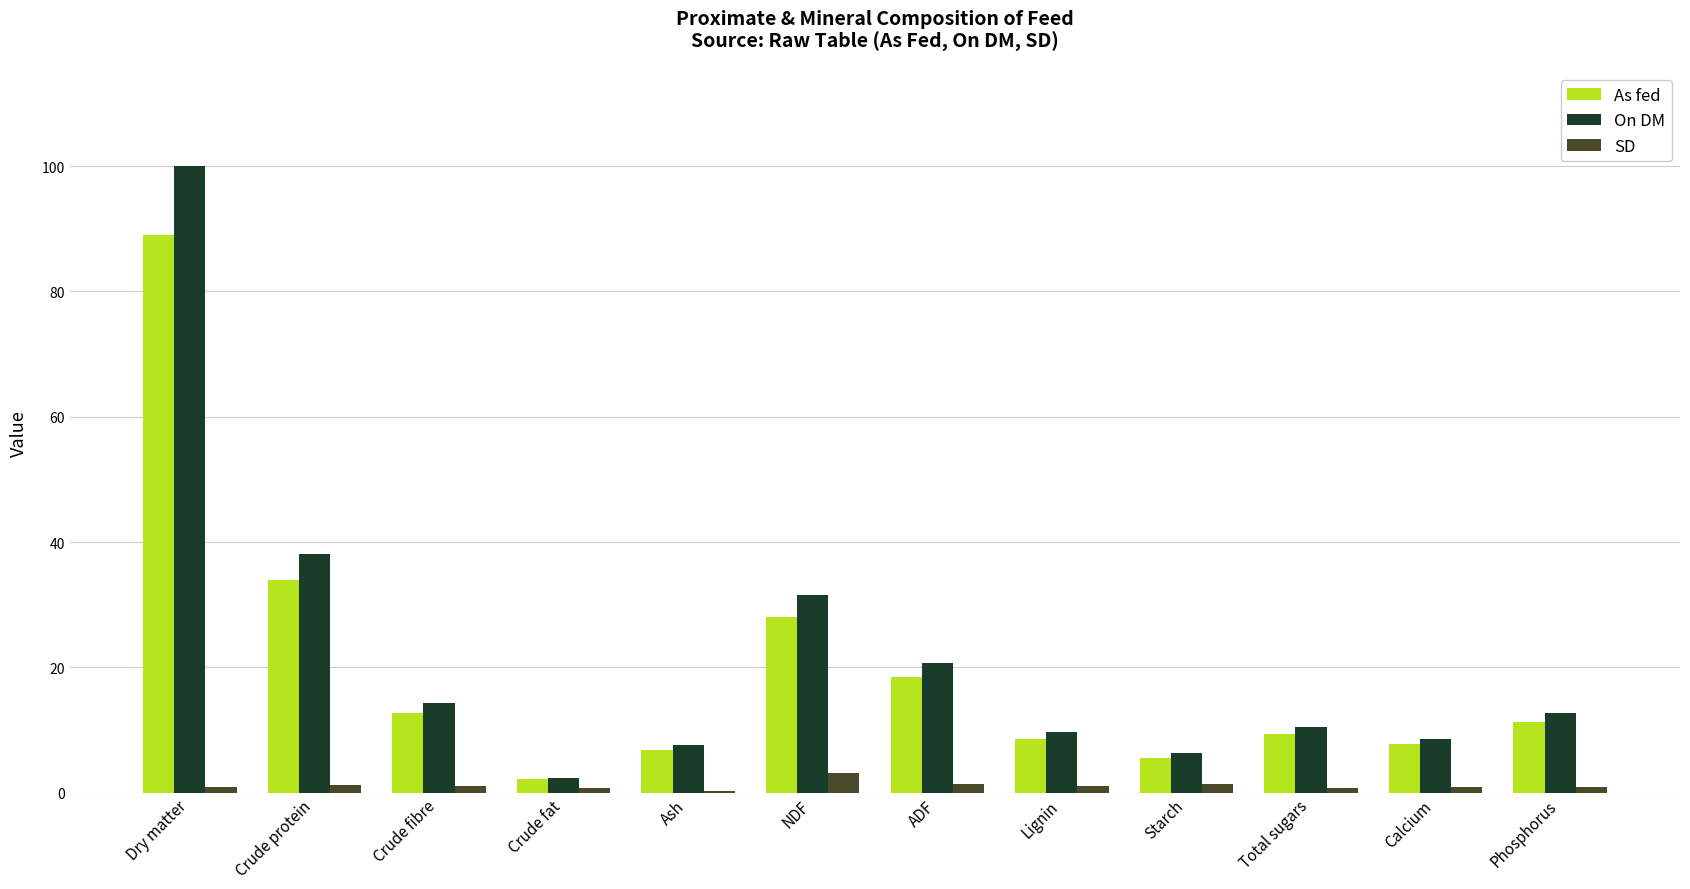

What is the total value across all series at Starch?

13.3